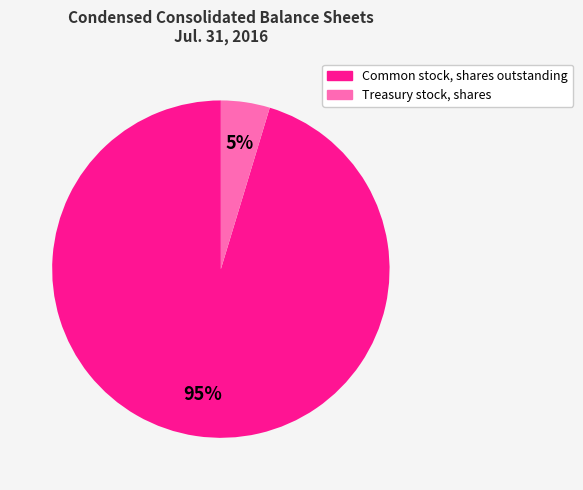

To the nearest percent, what is the average slice percentage?

50%